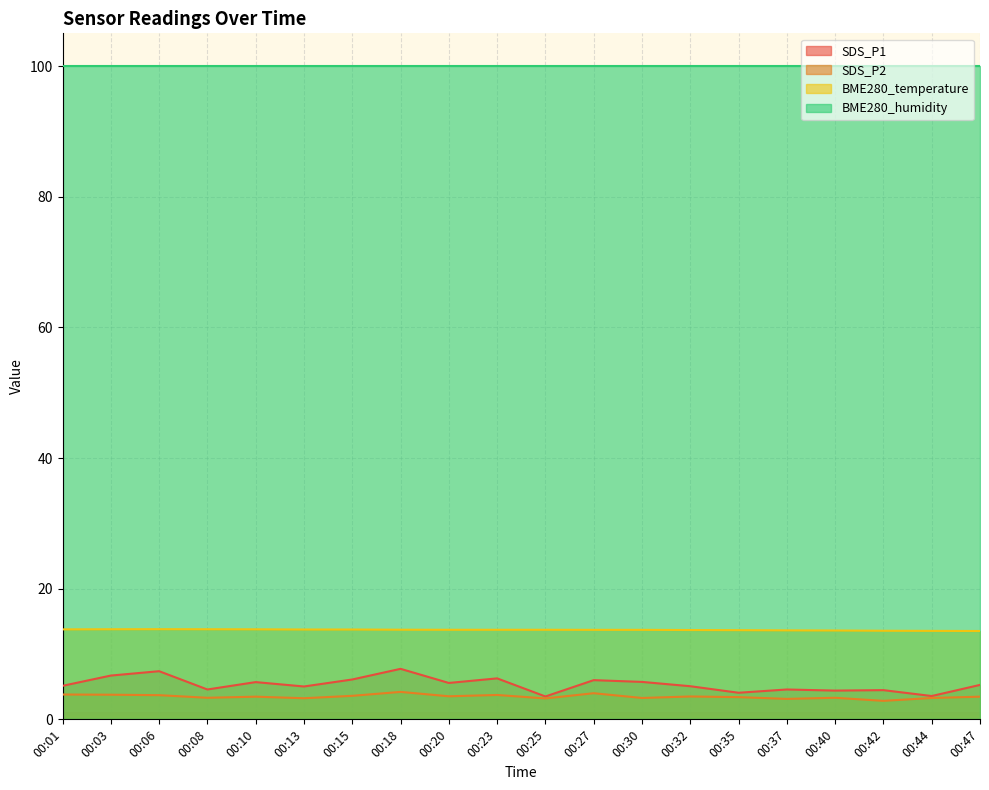

True or false: SDS_P2 and BME280_temperature intersect in this chart.

False